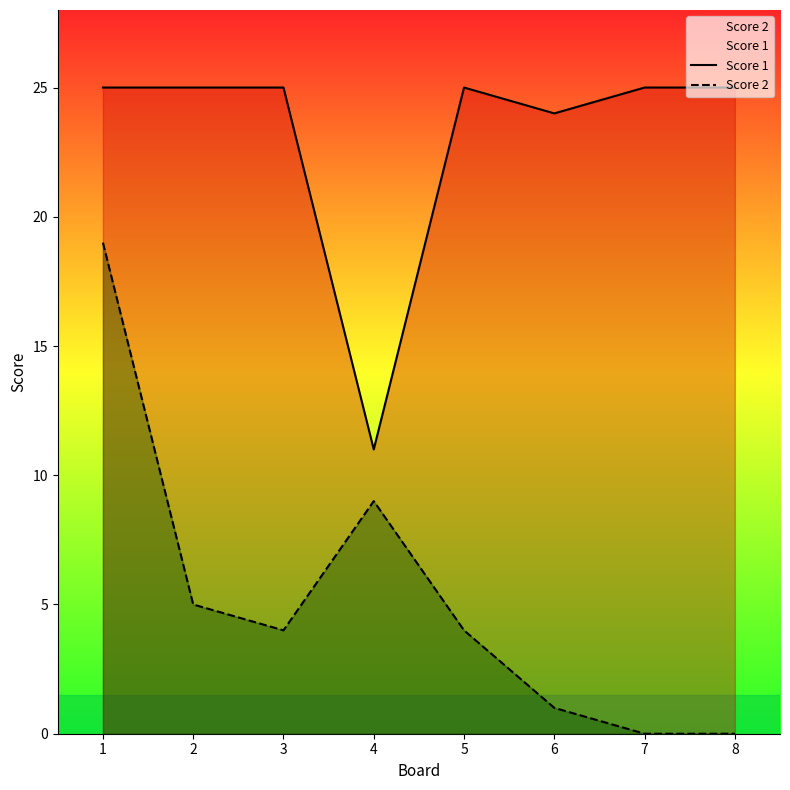

The Score 1 series shows 35 at 3. True or false?

False